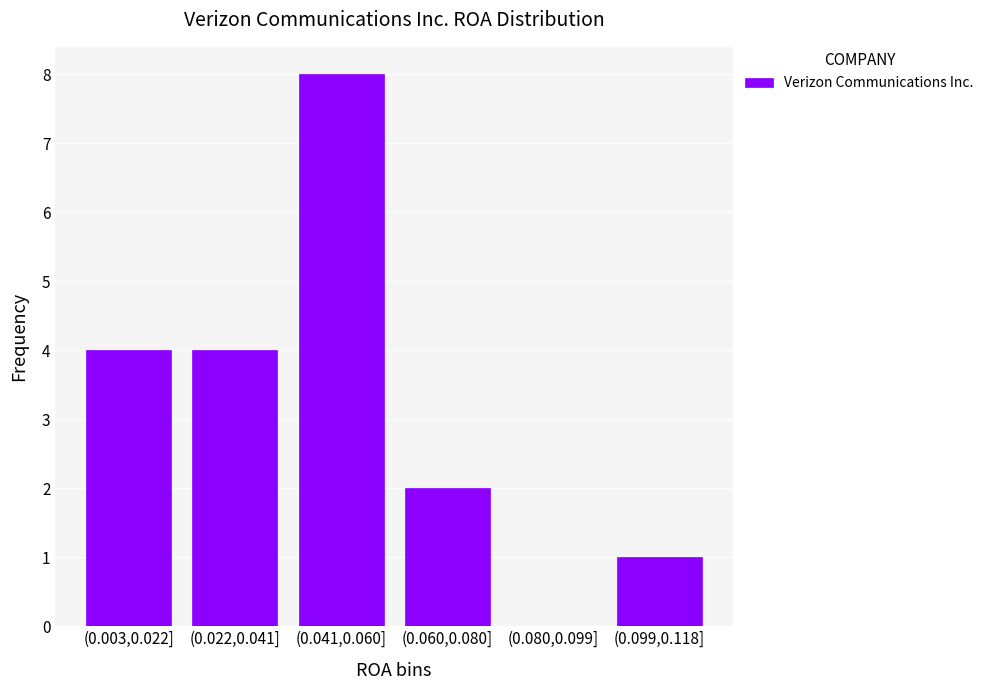

Reading left to right, list all the values displayed in this chart.

(0.003,0.022]=4	(0.022,0.041]=4	(0.041,0.060]=8	(0.060,0.080]=2	(0.080,0.099]=0	(0.099,0.118]=1